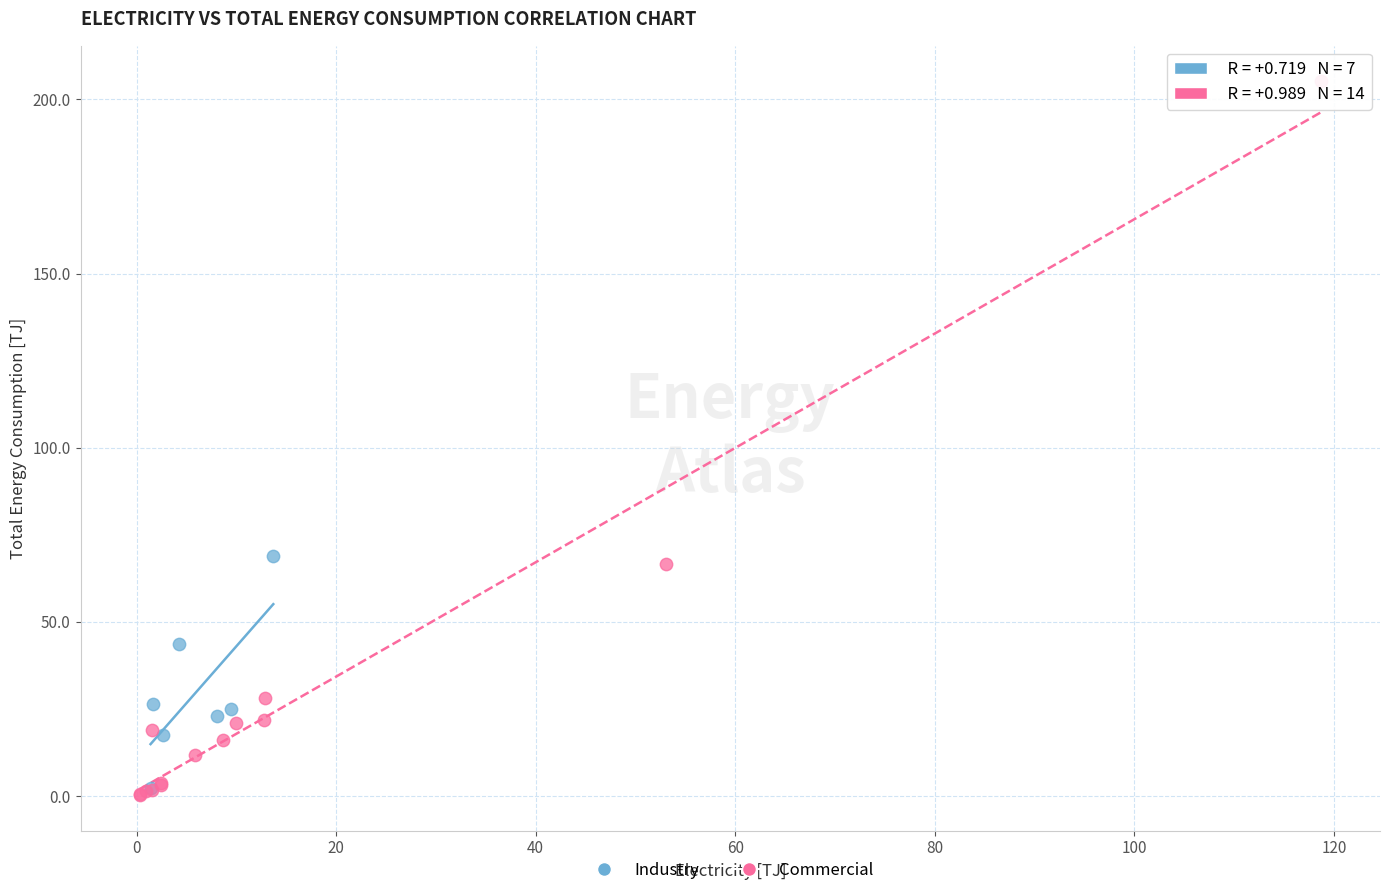

Which series has the widest spread of Y values?

Commercial